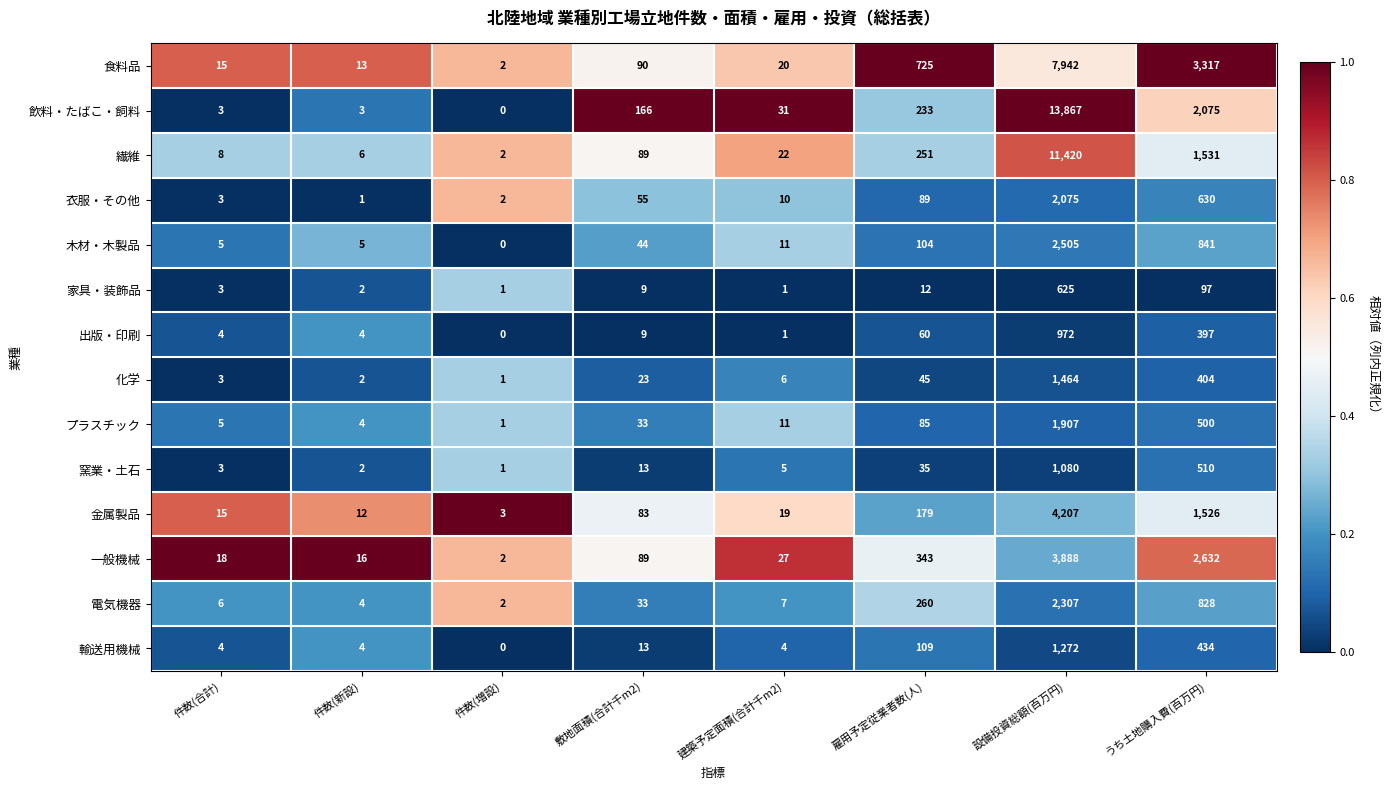

What is the sum of all 出版・印刷 values?

1447